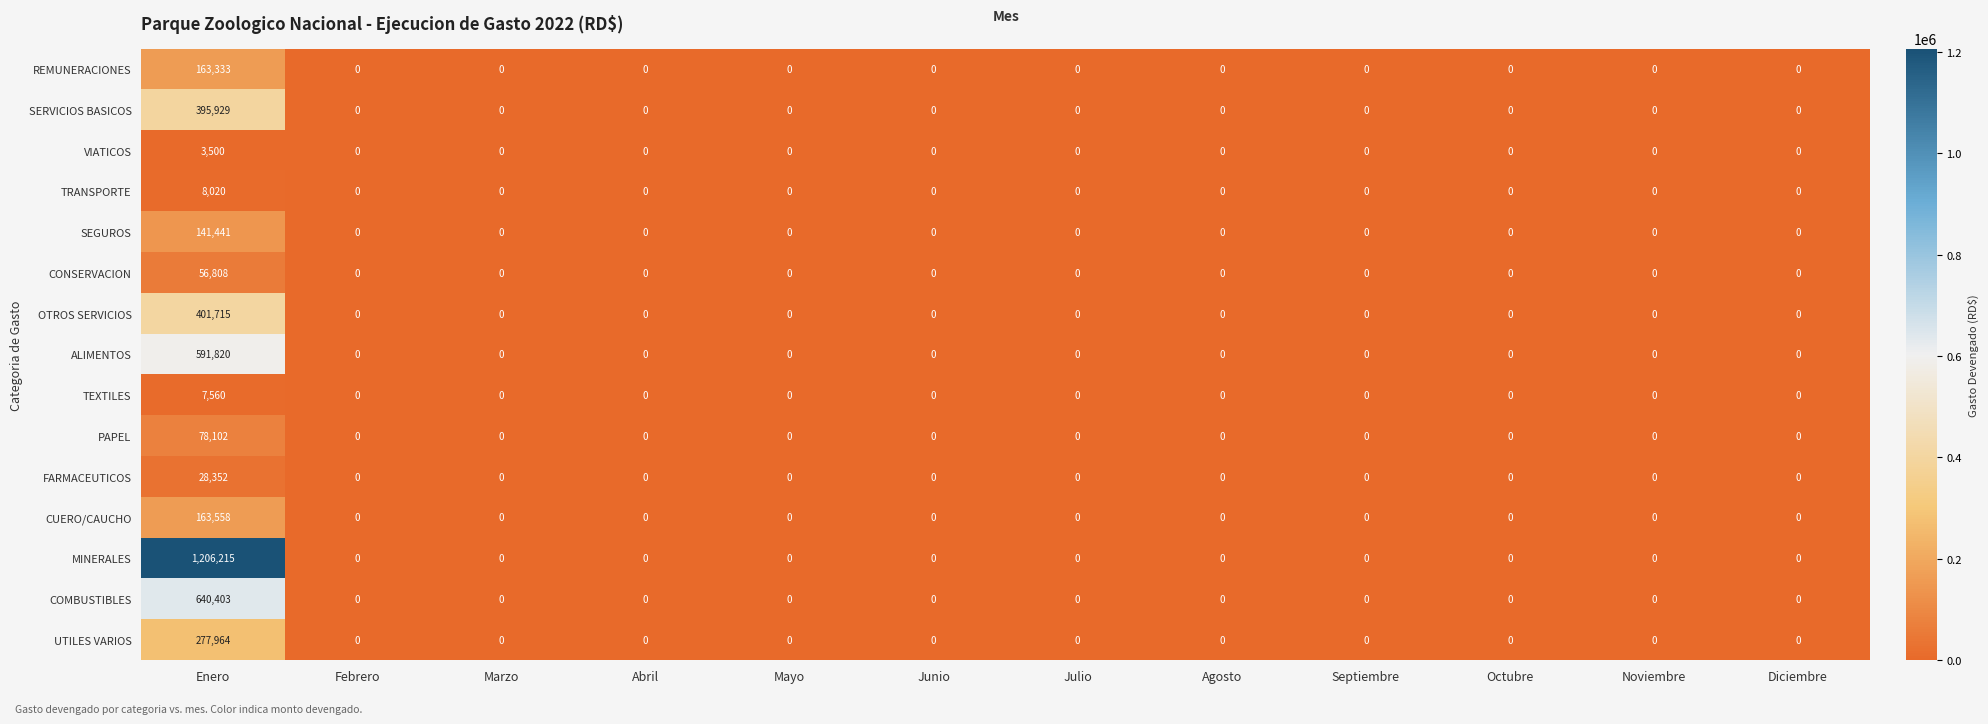

At which category is the sum across all series the highest?

Enero